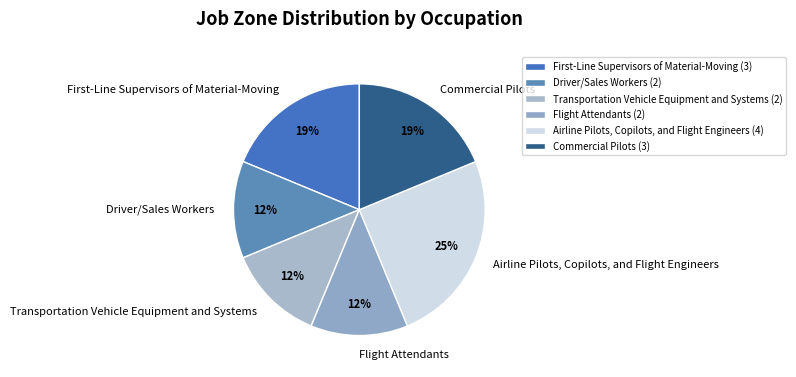

Does Commercial Pilots account for over 50% of the chart?

No